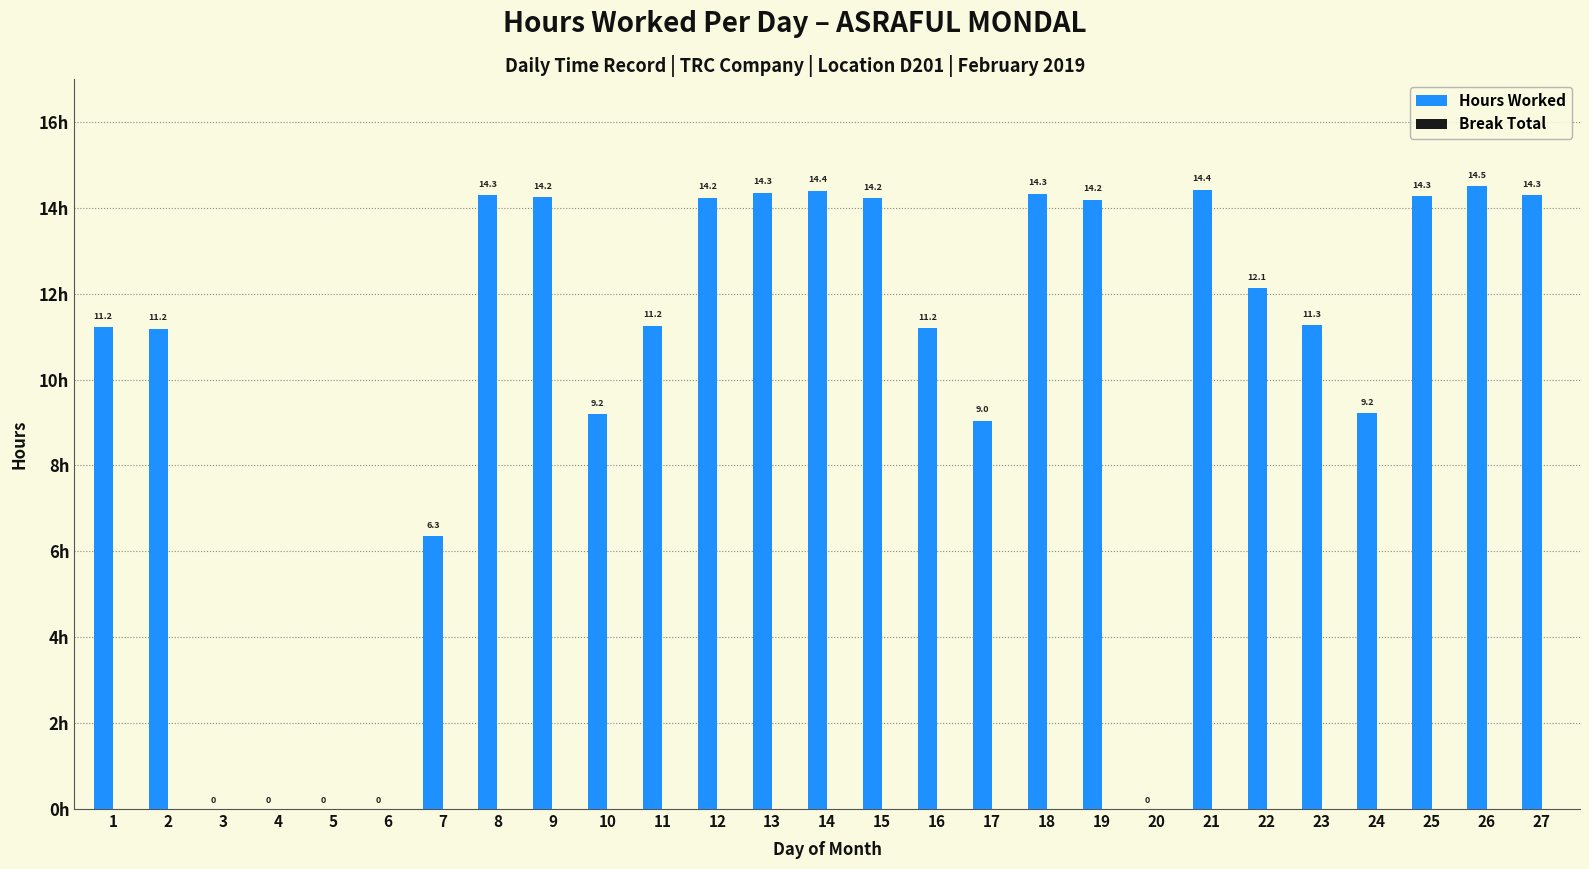

What is the change in value from 10 to 18?

+5.1